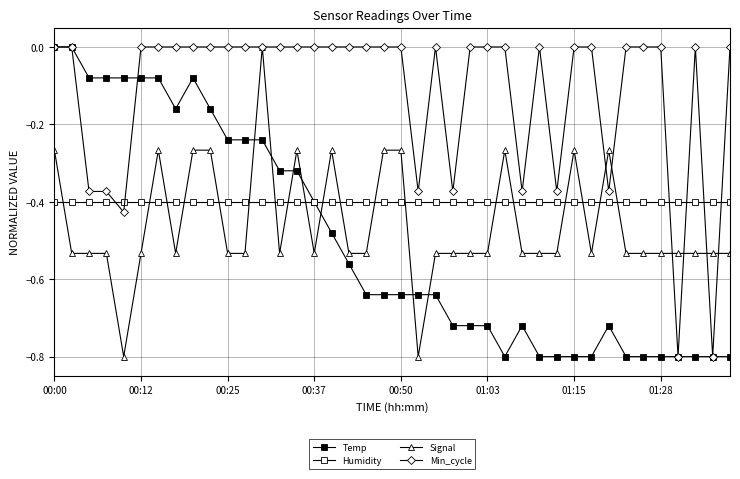

How many distinct data groups are displayed?

4